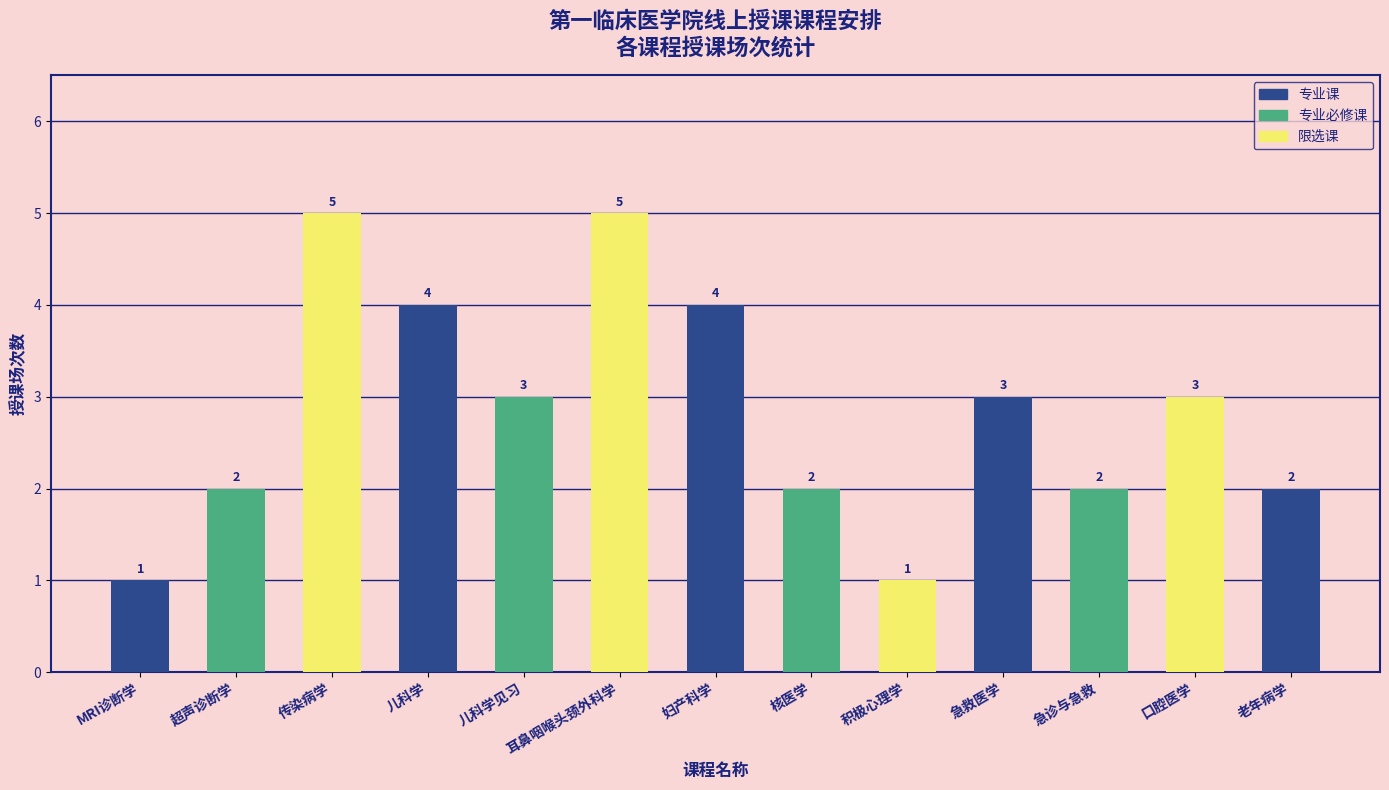

What is the approximate value at 老年病学?

2